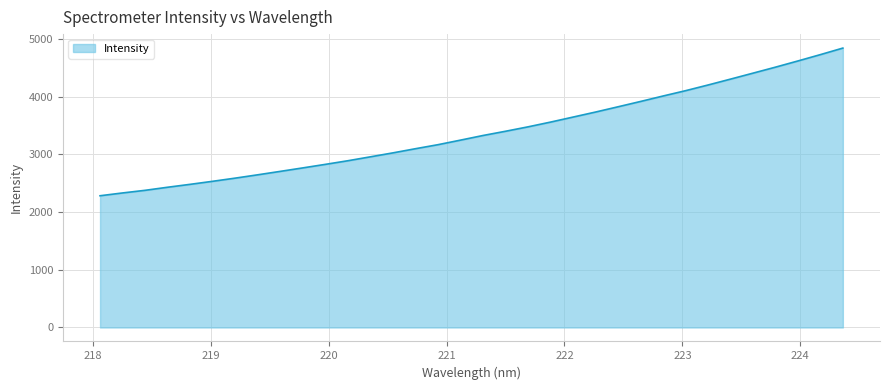

What is the minimum value shown in the chart?

2284.2